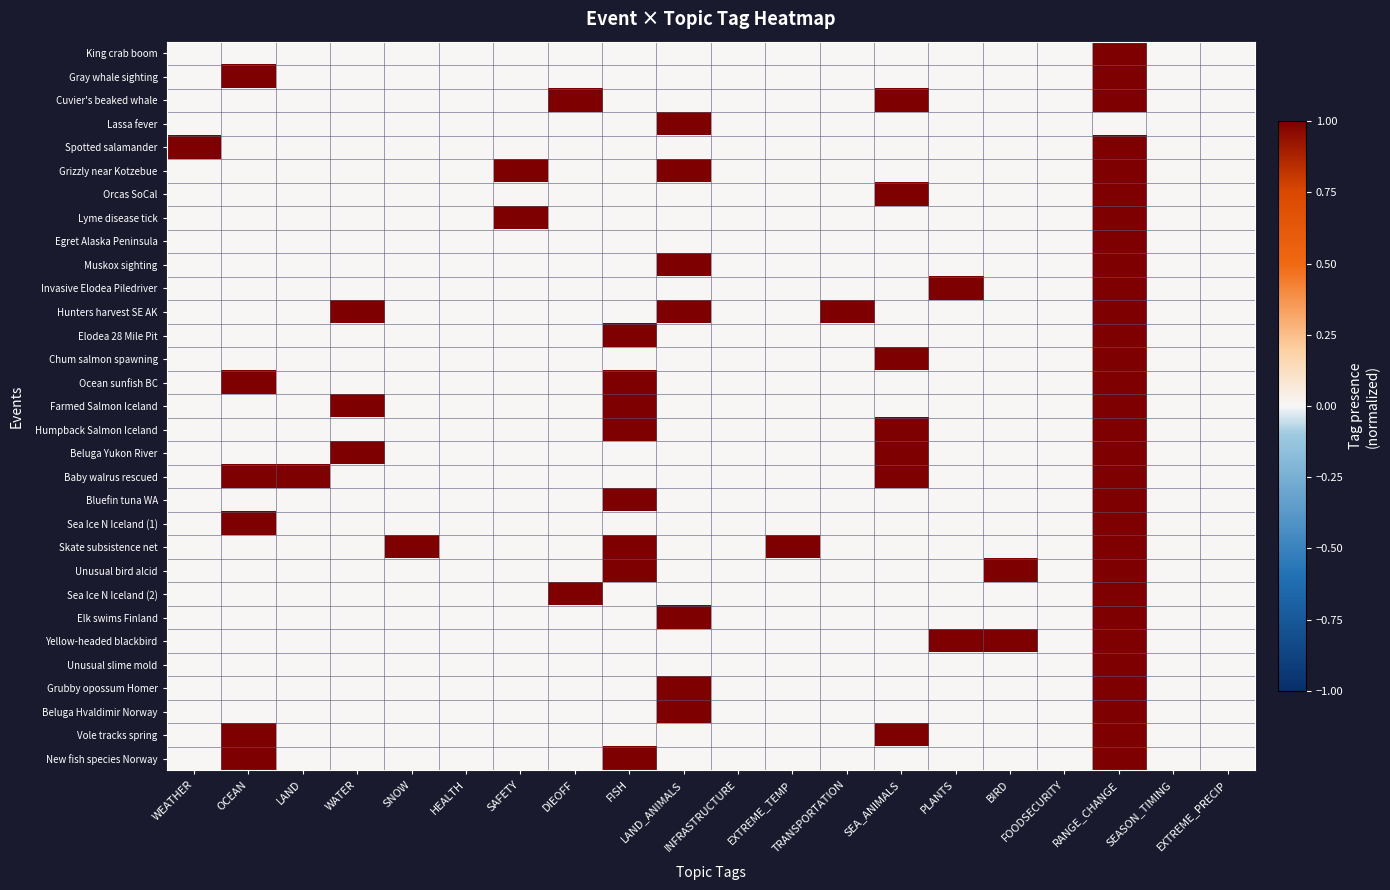

At EXTREME_PRECIP, list the series in order from largest to smallest.

King crab boom, Gray whale sighting, Cuvier's beaked whale, Lassa fever, Spotted salamander, Grizzly near Kotzebue, Orcas SoCal, Lyme disease tick, Egret Alaska Peninsula, Muskox sighting, Invasive Elodea Piledriver, Hunters harvest SE AK, Elodea 28 Mile Pit, Chum salmon spawning, Ocean sunfish BC, Farmed Salmon Iceland, Humpback Salmon Iceland, Beluga Yukon River, Baby walrus rescued, Bluefin tuna WA, Sea Ice N Iceland (1), Skate subsistence net, Unusual bird alcid, Sea Ice N Iceland (2), Elk swims Finland, Yellow-headed blackbird, Unusual slime mold, Grubby opossum Homer, Beluga Hvaldimir Norway, Vole tracks spring, New fish species Norway